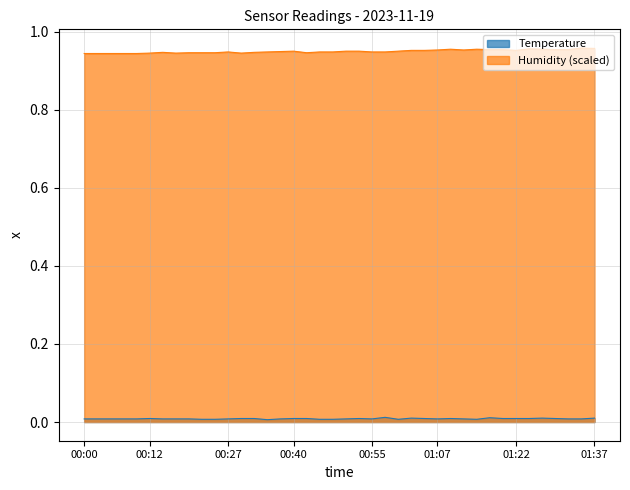

What is the greatest value displayed?

1.0